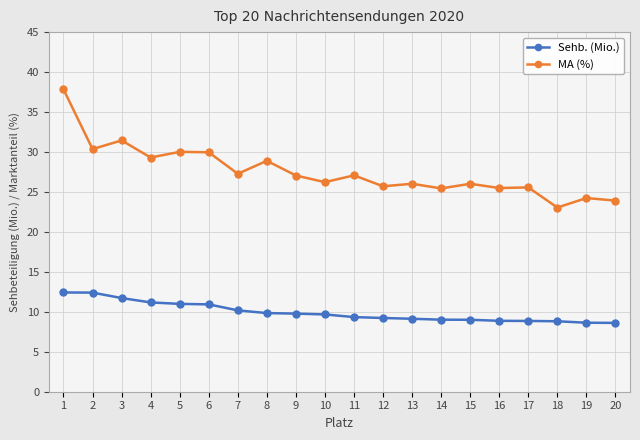

What is the total value across all series at 17?

34.4